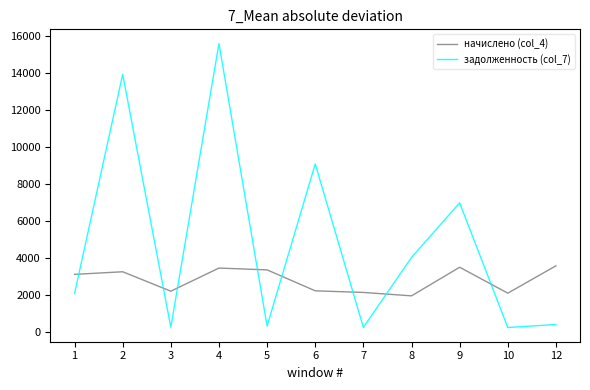

The value of начислено (col_4) at 8 is 991.2. True or false?

False